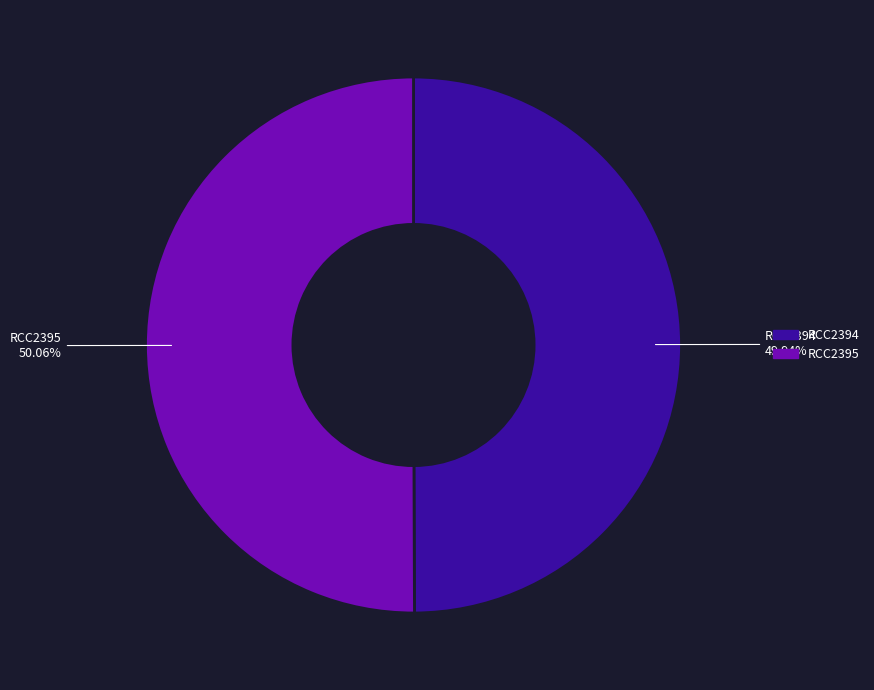

Is there a majority slice in this chart?

Yes